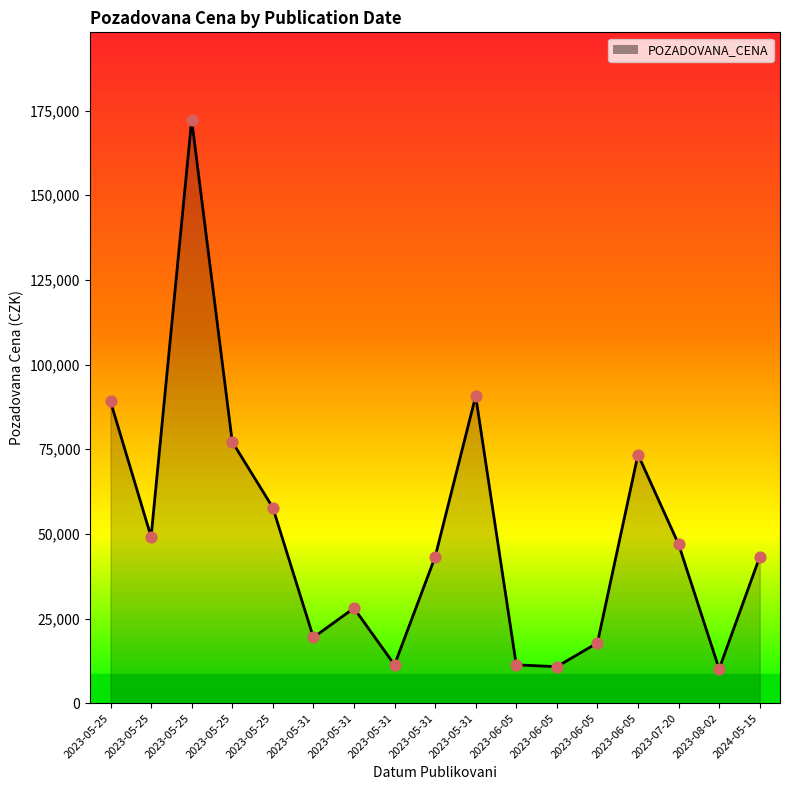

Which has a higher value, 2023-05-31 or 2023-05-31?

2023-05-31